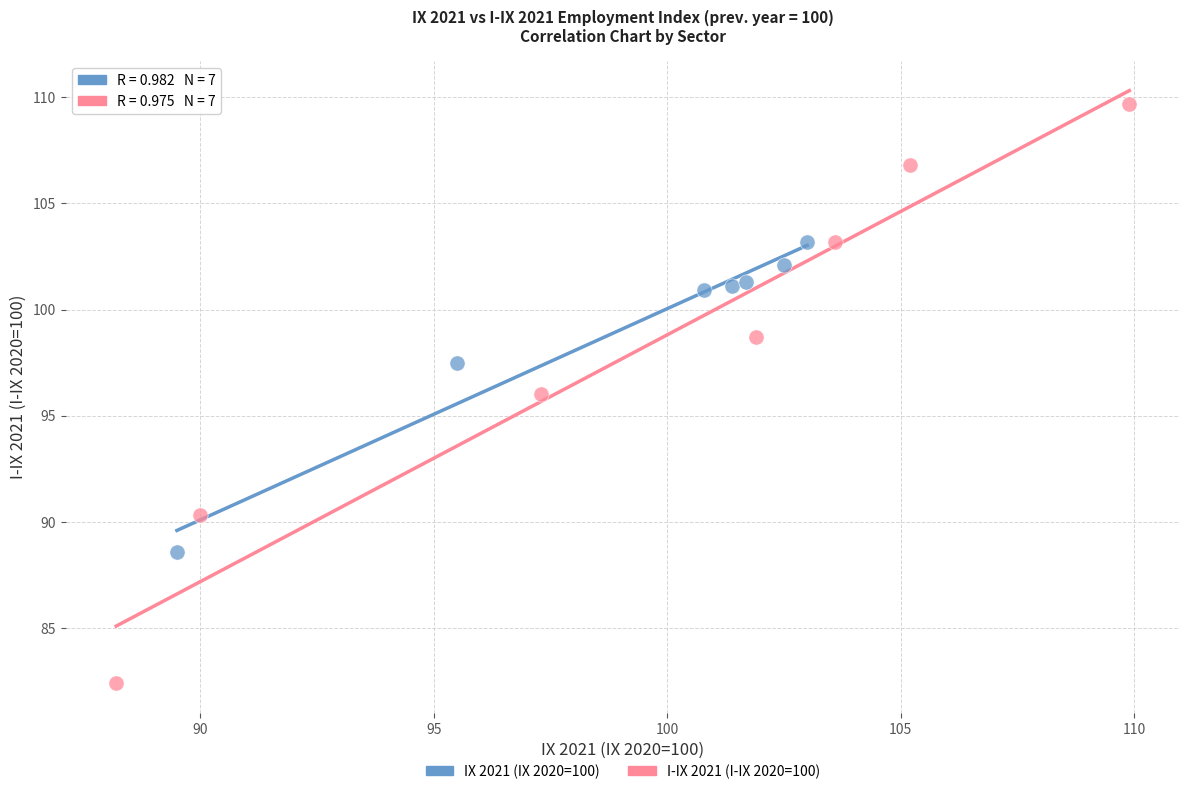

Which series contains the highest Y value?

I-IX 2021 (I-IX 2020=100)